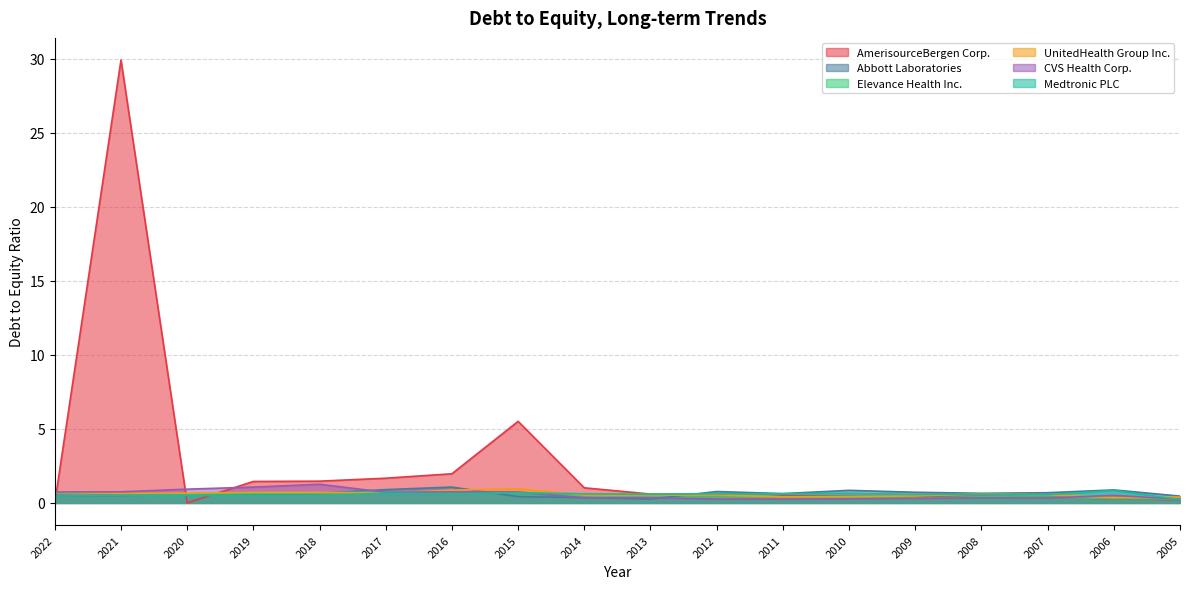

What is the lowest value of the Medtronic PLC series?

0.2